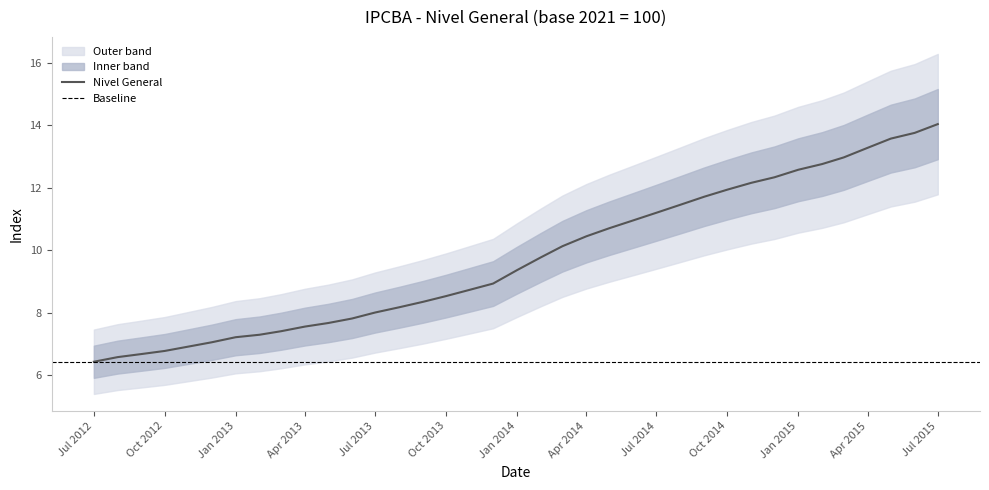

The value of Nivel General at Jan 2015 is 12.6. True or false?

True